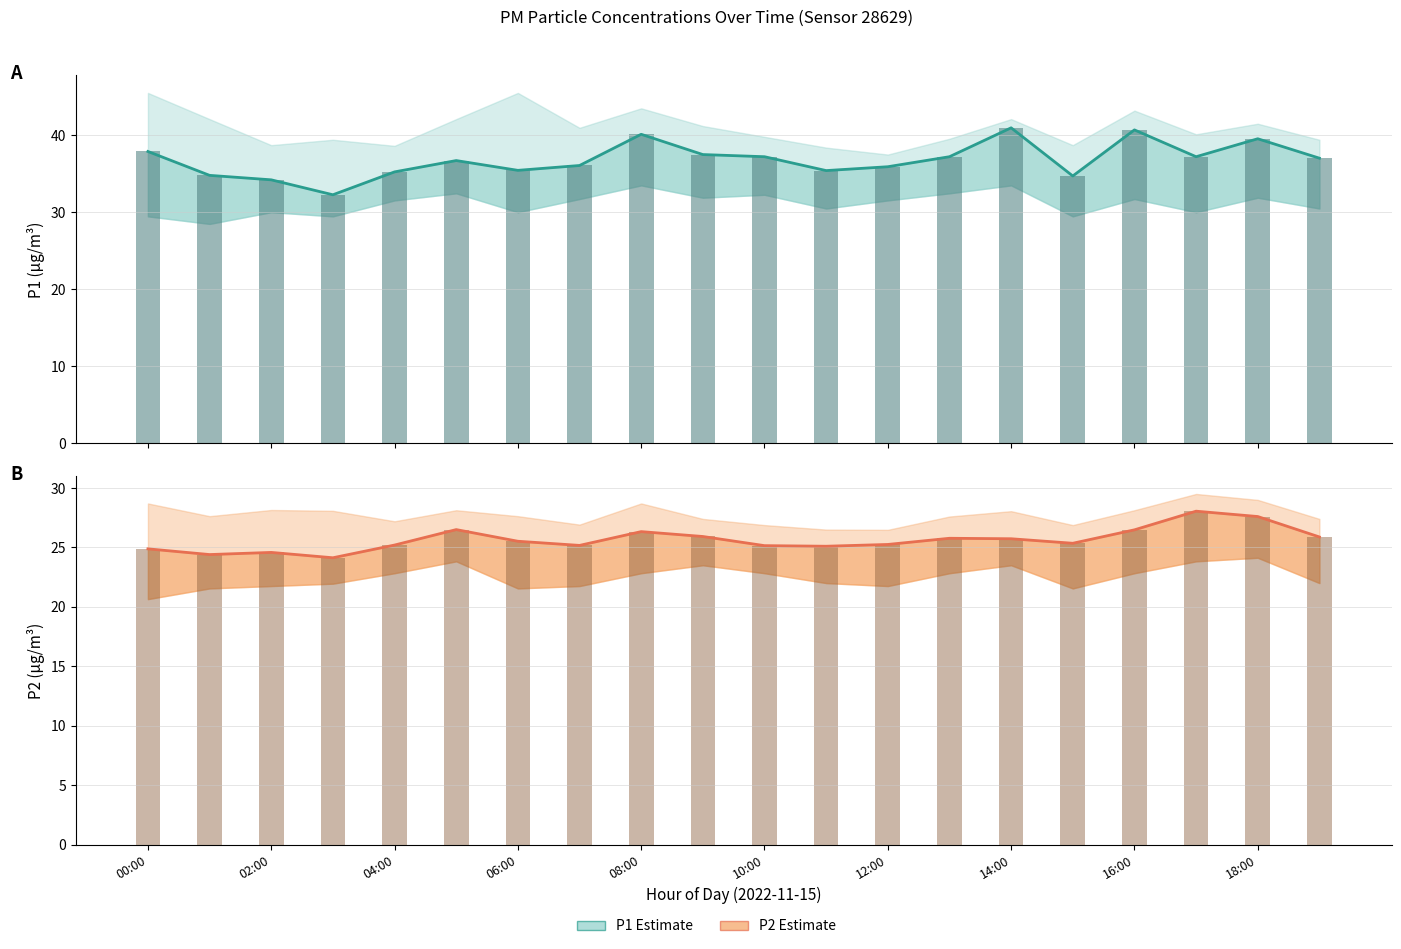

True or false: P2 (Estimate) has a value of 16.0 at 13.

False